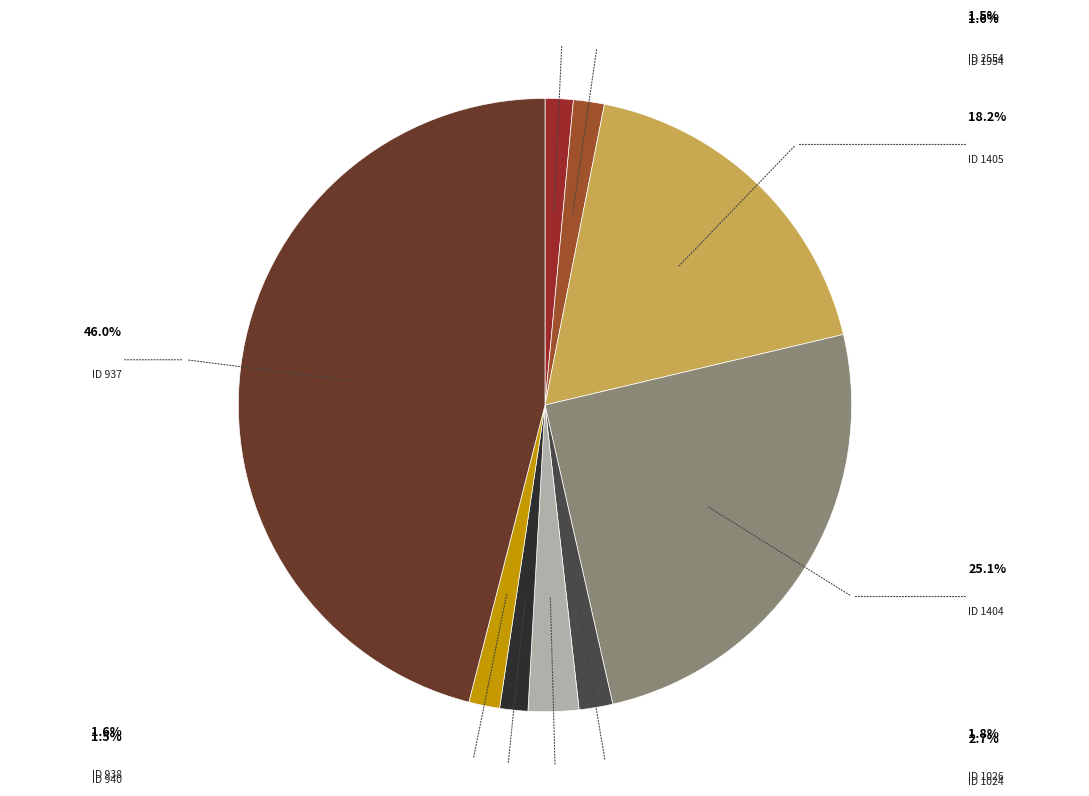

Is there a majority slice in this chart?

No